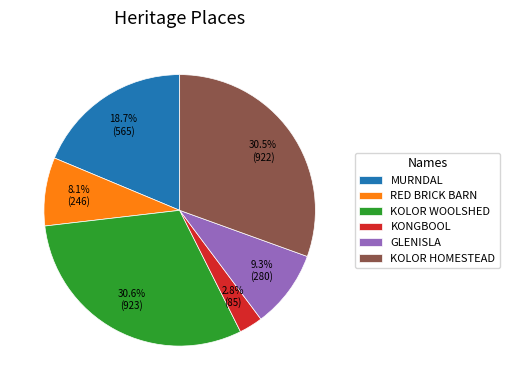

Does KONGBOOL account for over 50% of the chart?

No